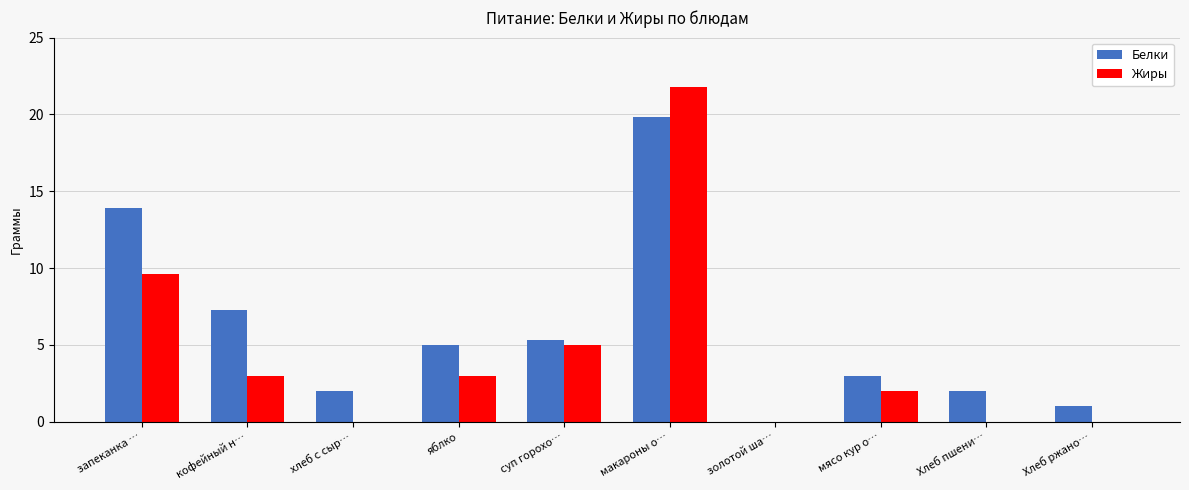

Reading right to left, transcribe all the data shown in this chart.

Белки: 1.0	2.0	3.0	0.0	19.8	5.3	5.0	2.0	7.3	13.9
Жиры: 0.0	0.0	2.0	0.0	21.8	5.0	3.0	0.0	3.0	9.6